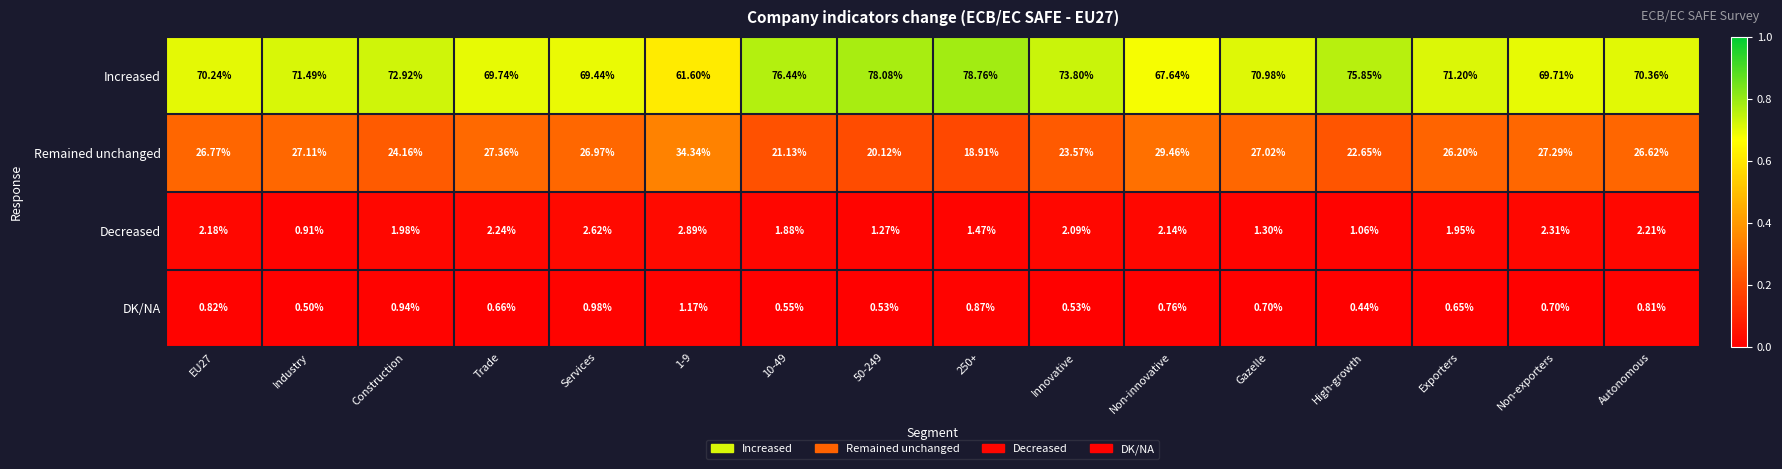

Rank the series at Non-innovative from highest to lowest value.

Increased, Remained unchanged, Decreased, DK/NA